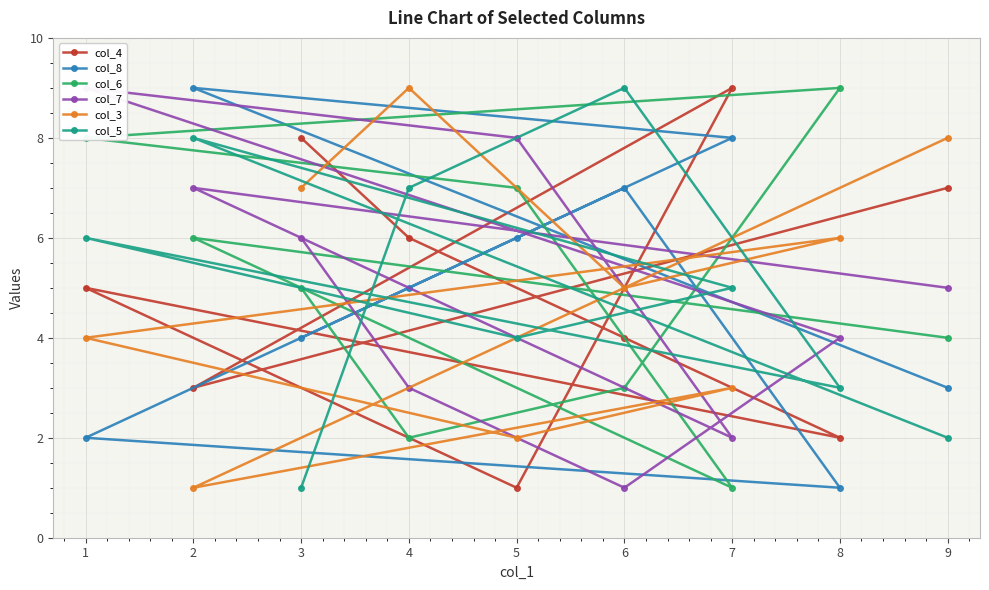

List the labels in order of col_8 value, largest first.

2, 7, 6, 5, 4, 3, 9, 1, 8